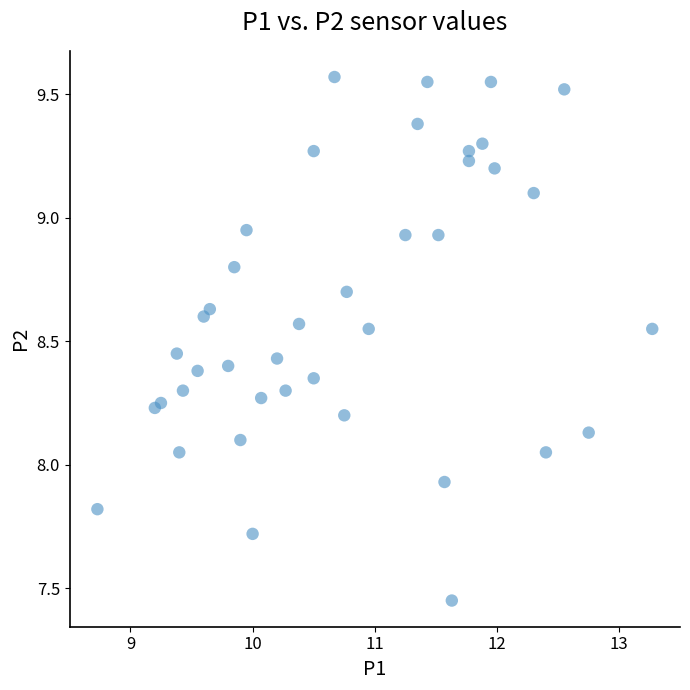

What is the range of X values (max minus min)?

4.5